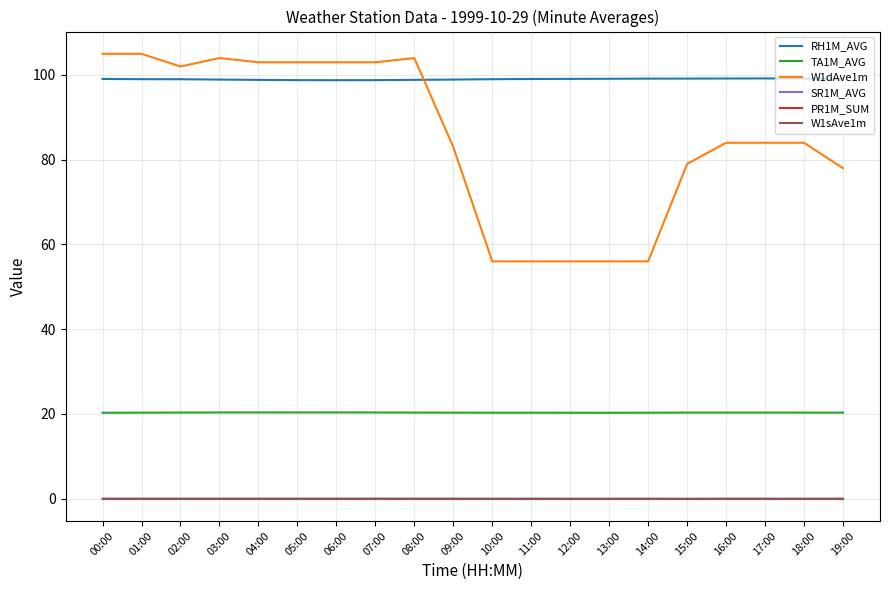

What is the maximum value for TA1M_AVG?

20.4